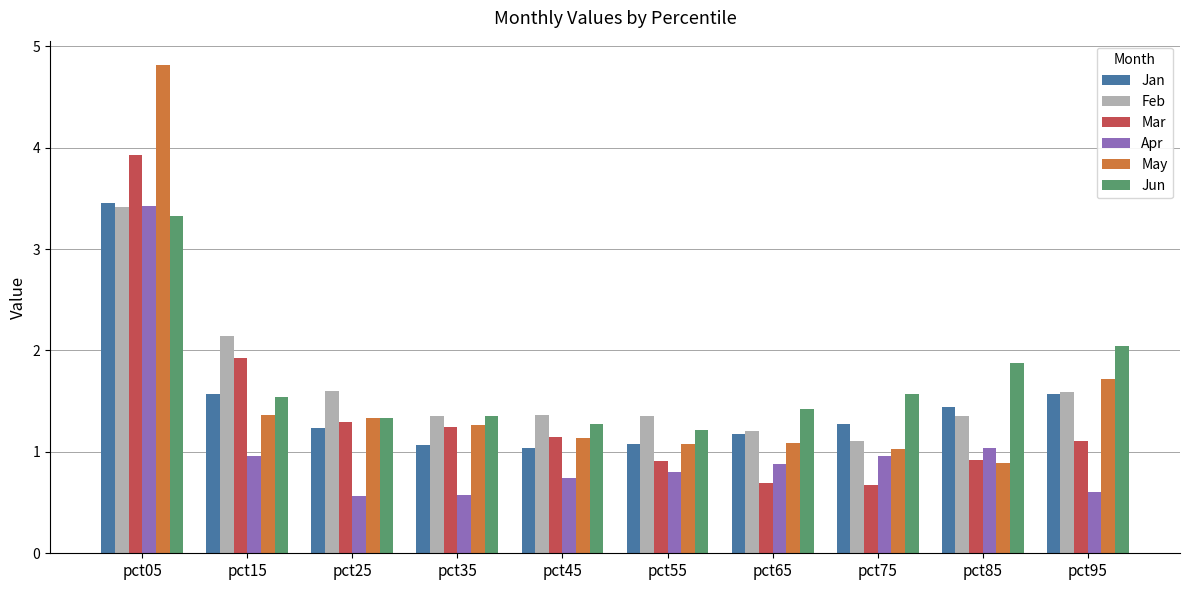

What is the difference between the maximum and minimum values in the Feb series?

2.3